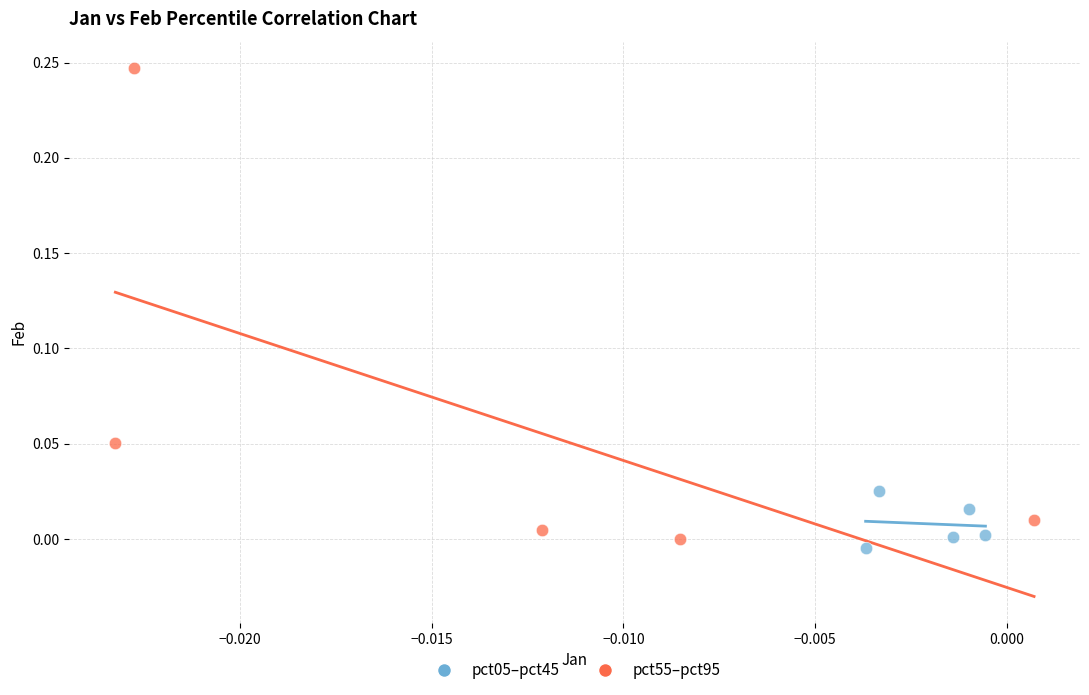

Which series contains the highest Y value?

pct55–pct95